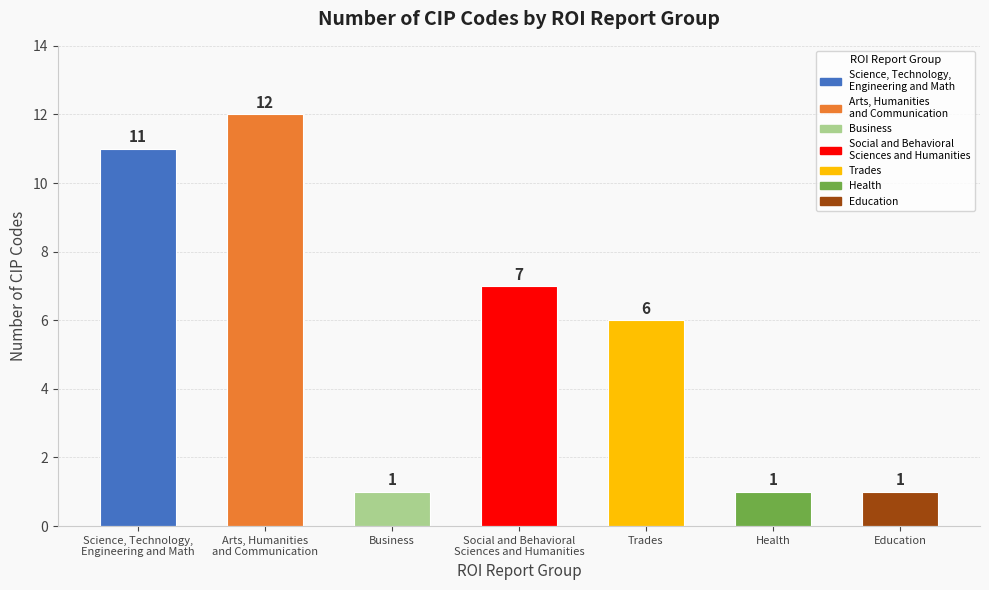

True or false: the data shows 1 at Education.

True